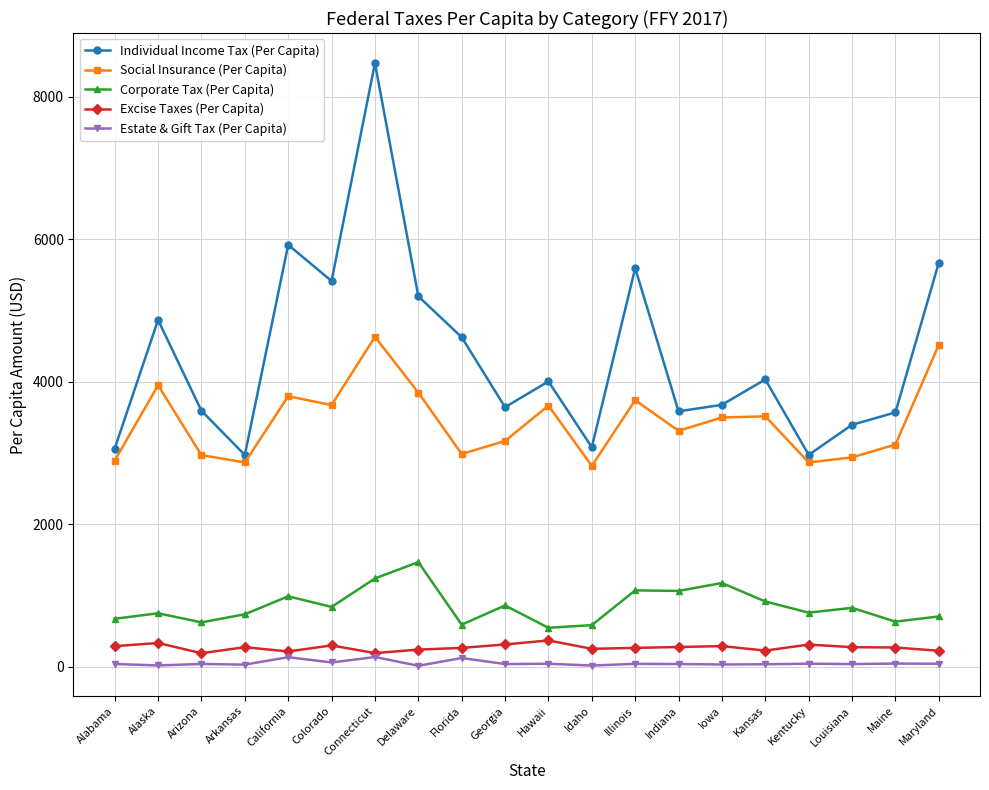

Does the chart display data point markers on the line(s)?

Yes